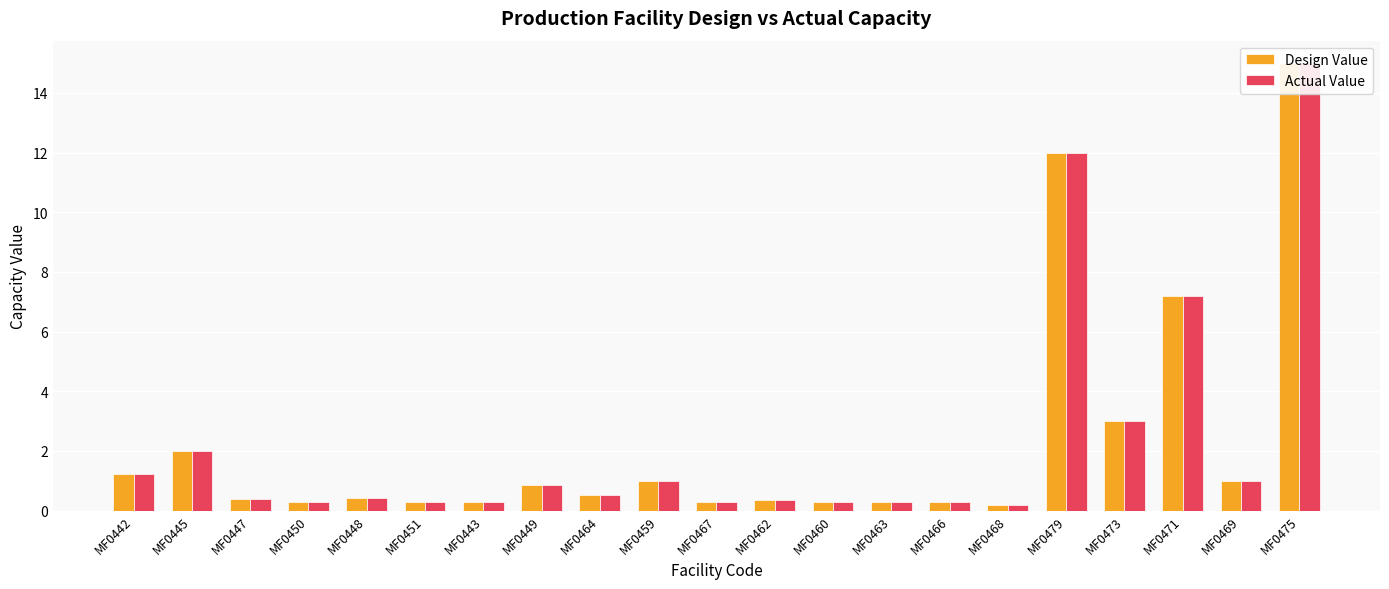

What is the smallest value displayed?

0.2